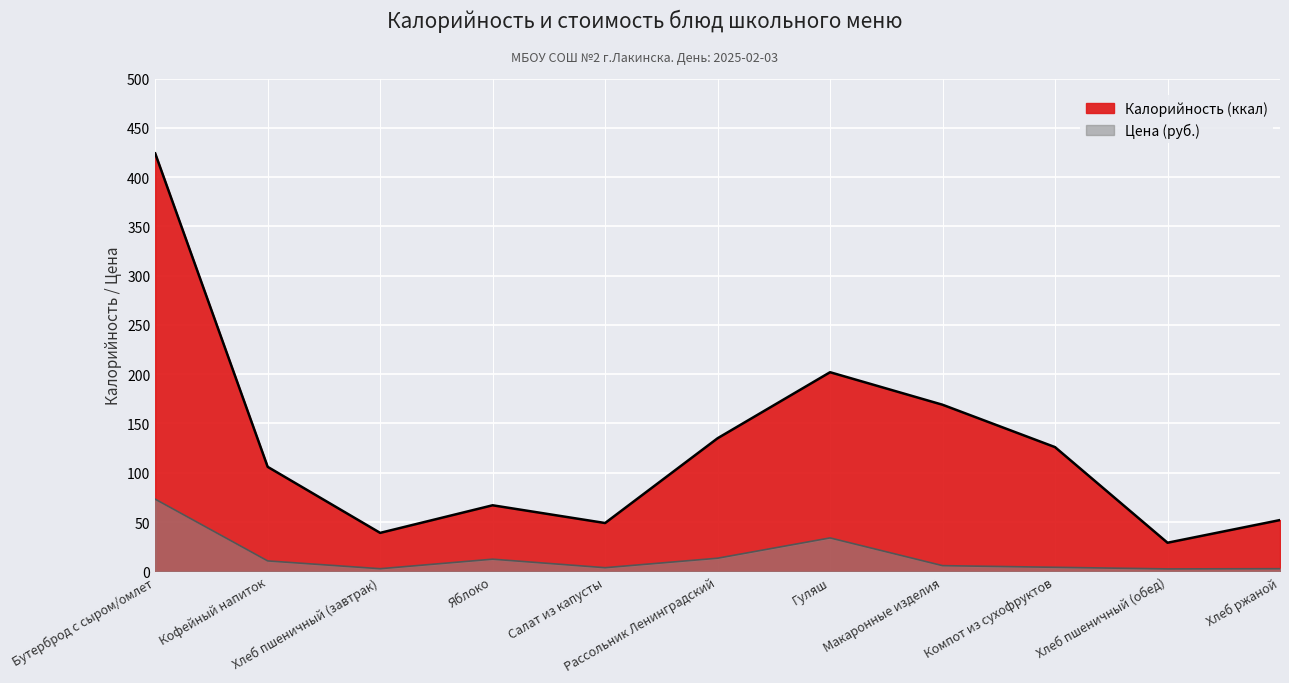

Where is Калорийность nearest to the value 226?

Гуляш